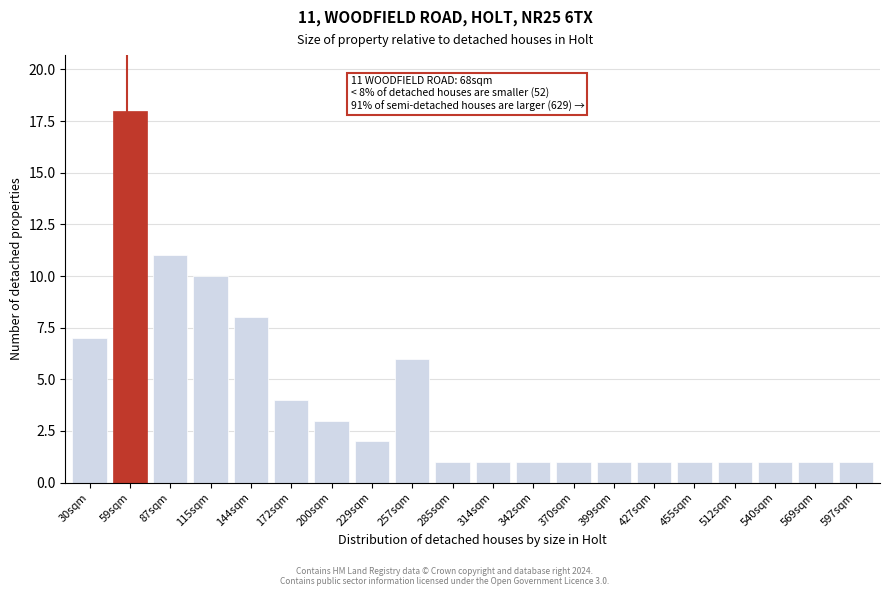

Reading left to right, extract all data points from this chart.

7	18	11	10	8	4	3	2	6	1	1	1	1	1	1	1	1	1	1	1